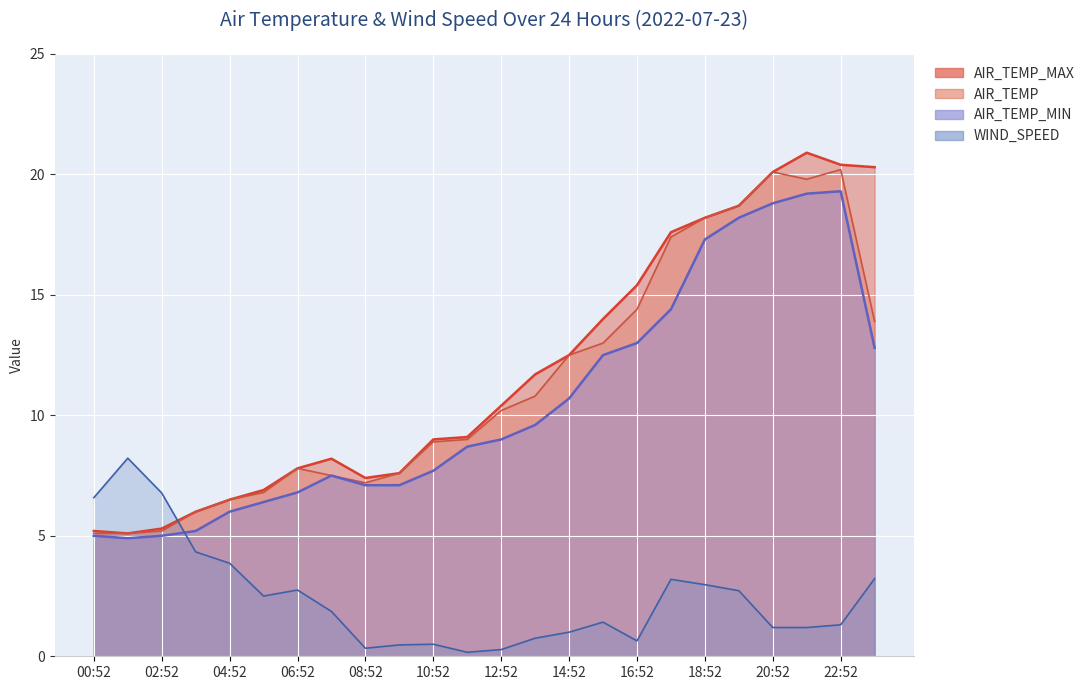

Rank the categories by AIR_TEMP value from highest to lowest.

22:52, 20:52, 21:52, 19:52, 18:52, 17:52, 16:52, 23:52, 15:52, 14:52, 13:52, 12:52, 11:52, 10:52, 06:52, 09:52, 07:52, 08:52, 05:52, 04:52, 03:52, 02:52, 00:52, 01:52